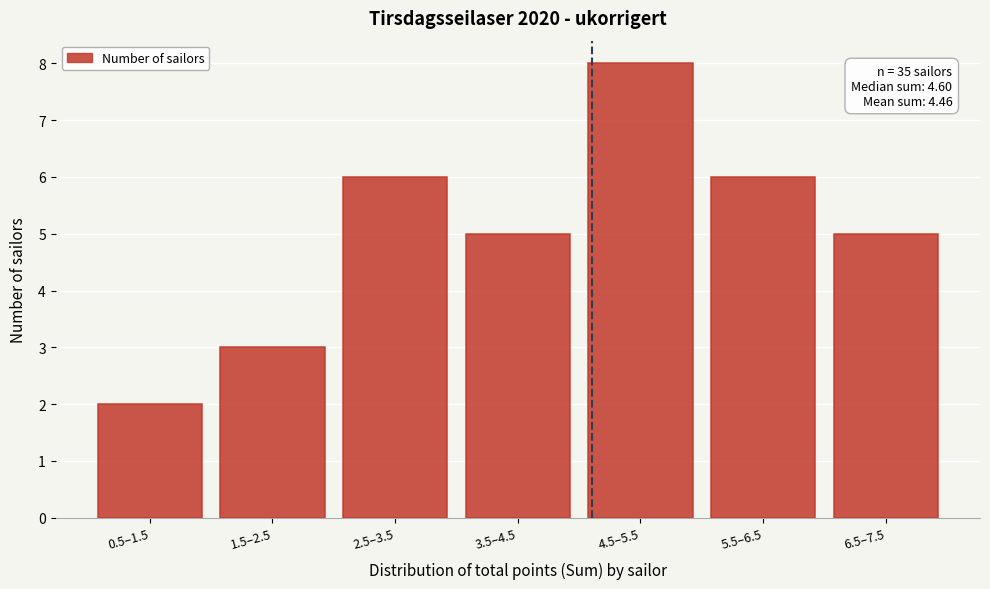

Reading left to right, list all the values displayed in this chart.

2	3	6	5	8	6	5